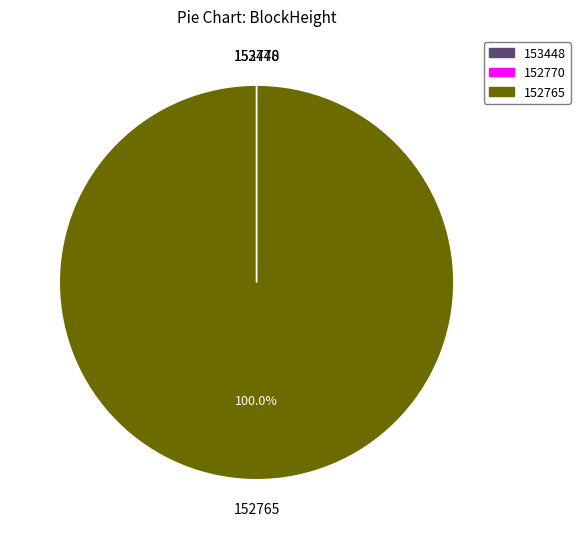

True or false: 152765 accounts for 94% of the total.

False